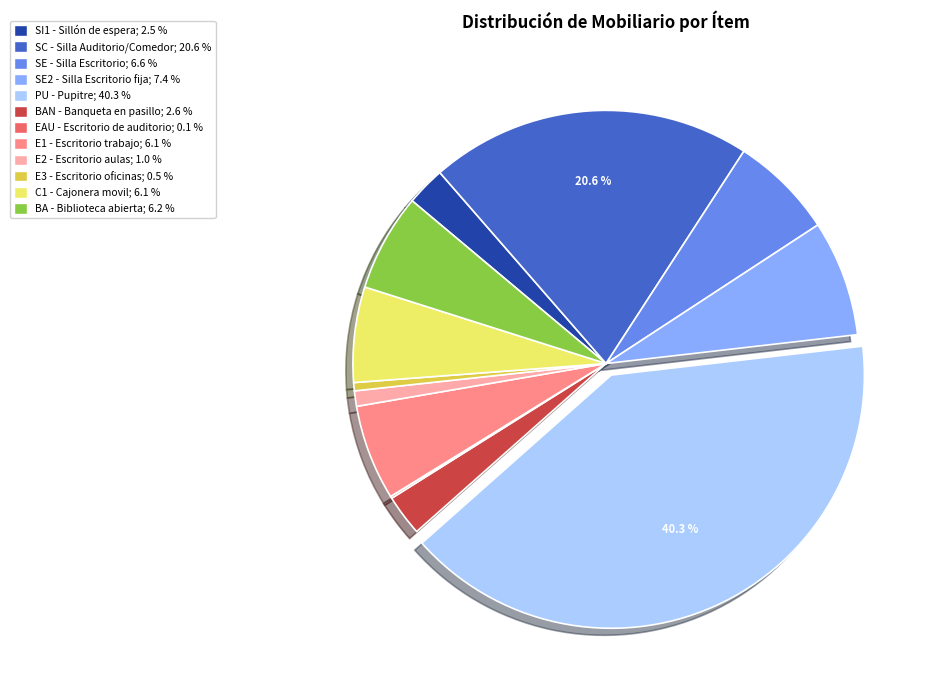

To the nearest percent, what is the difference between the largest and smallest slice percentages?

40%